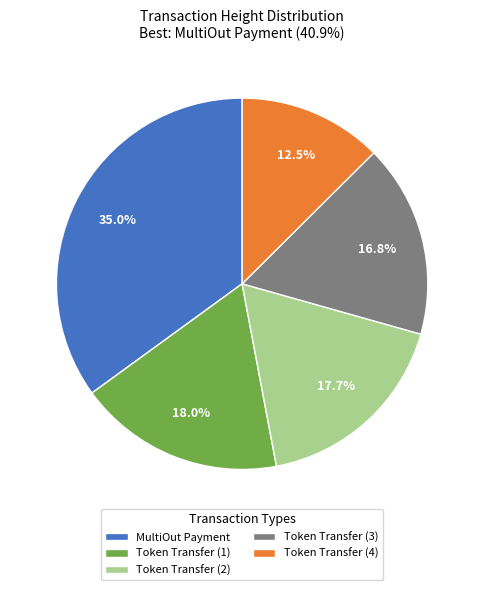

Between MultiOut Payment and Token Transfer (2), which is larger?

MultiOut Payment